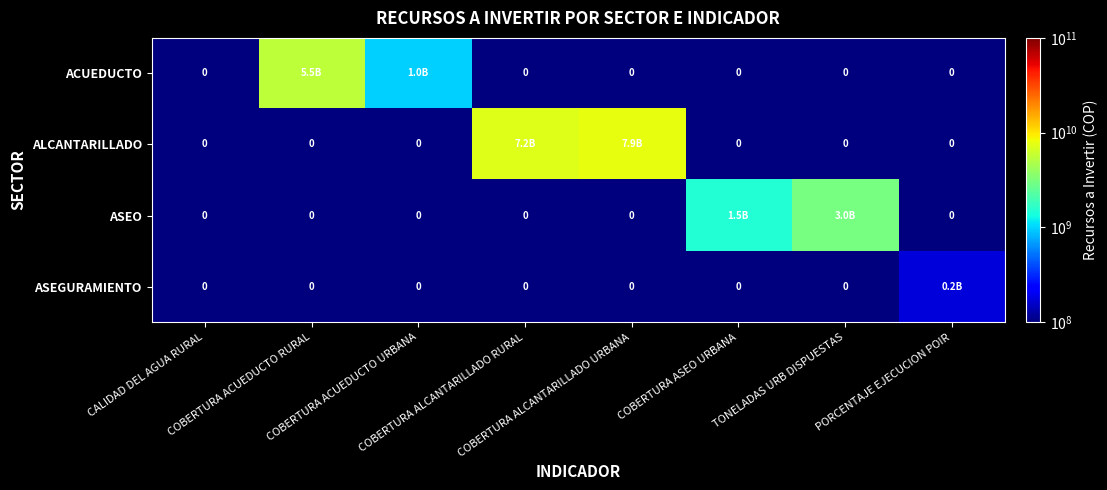

How many data points in ASEGURAMIENTO are above 100000000?

1